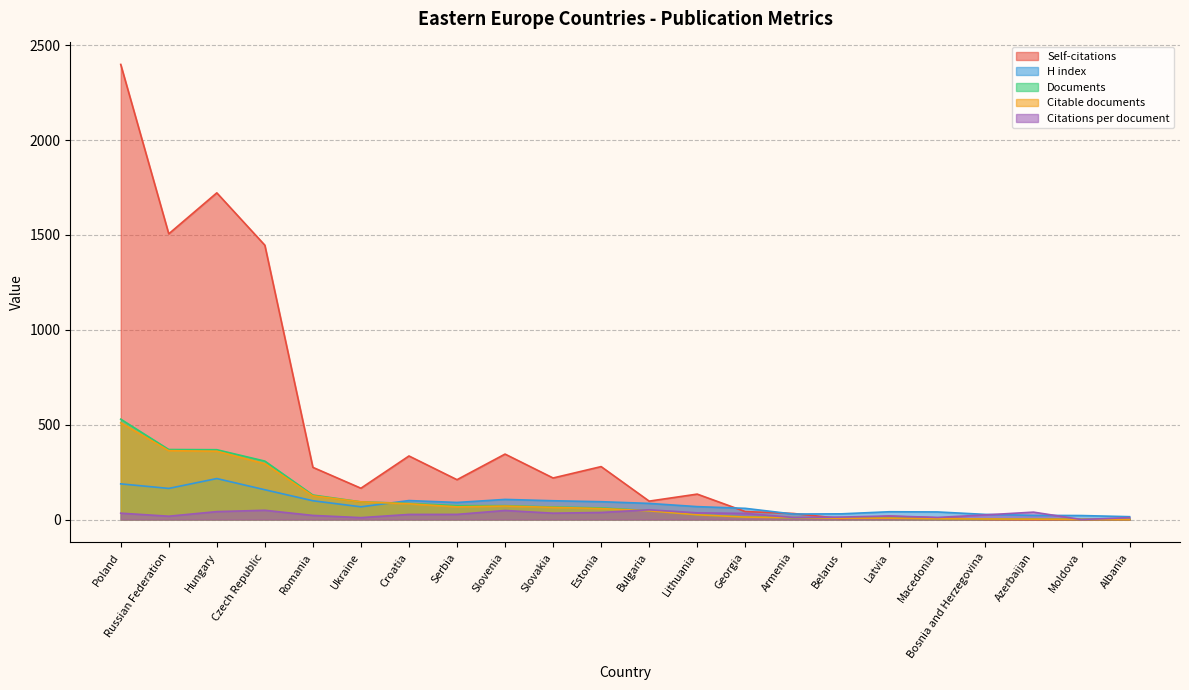

What is the difference between the maximum and minimum values in the Citable documents series?

510.0